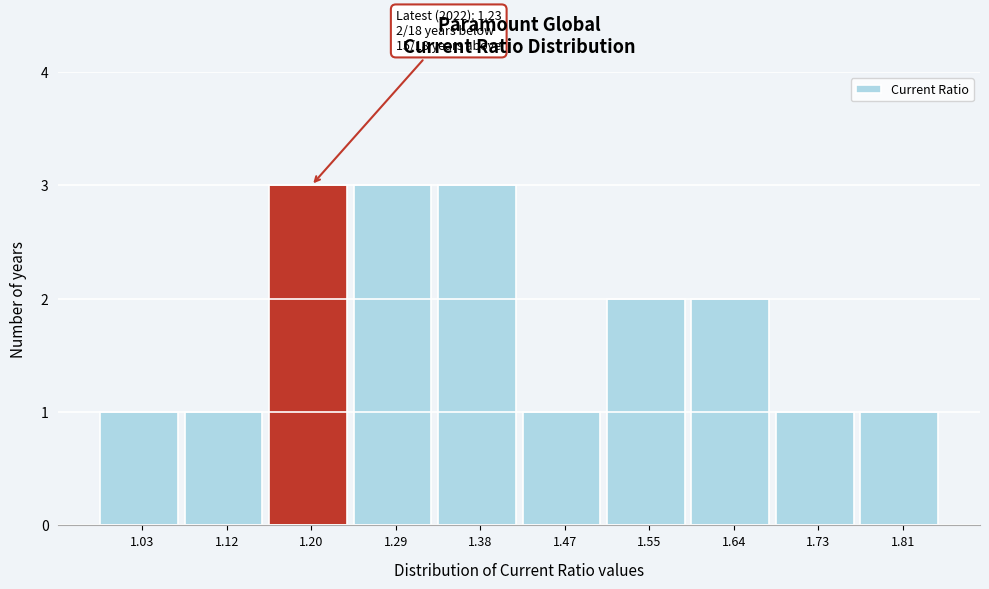

Reading left to right, list all the values displayed in this chart.

1.03=1	1.12=1	1.20=3	1.29=3	1.38=3	1.47=1	1.55=2	1.64=2	1.73=1	1.81=1